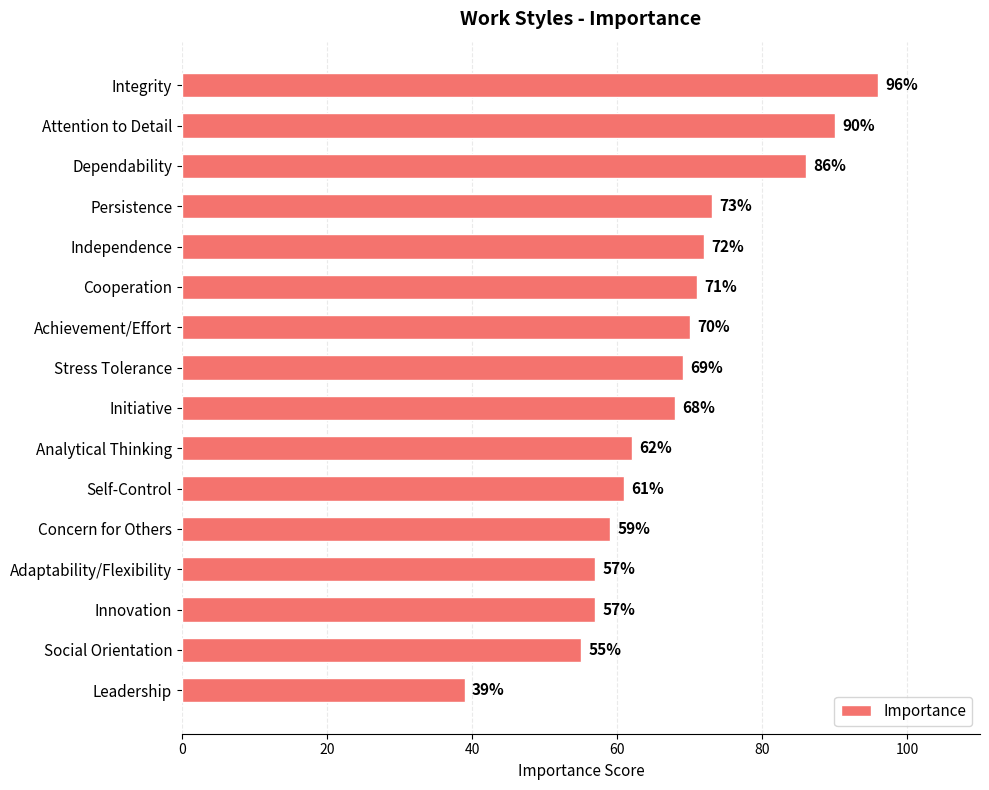

How many series are shown in this chart?

1